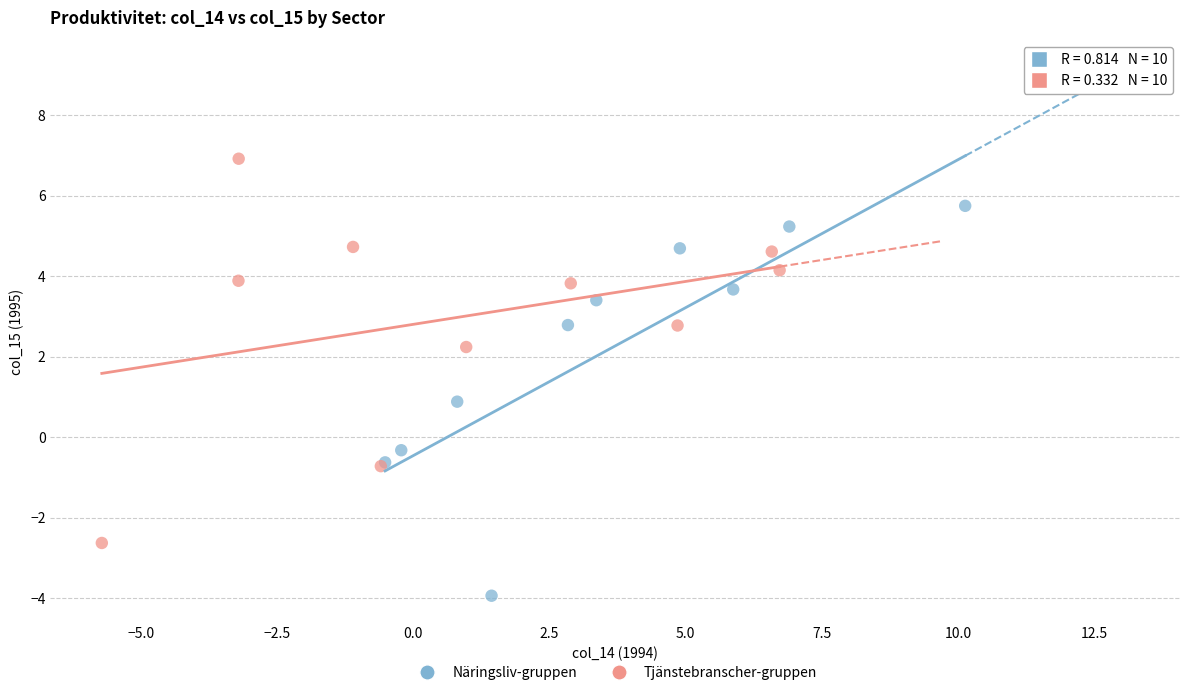

Which series contains the lowest Y value?

Näringsliv-gruppen